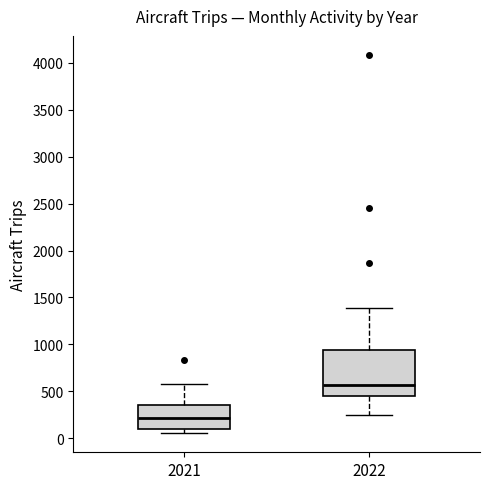

Reading left to right, read every box against the y-axis: the position of its median line, the range the box covers, and the ends of its whiskers. The values are not printed on the chart, so give them approximately, as read against the axis.

2021: median 200, box 100 to 350, whiskers 50 to 600
2022: median 550, box 450 to 950, whiskers 250 to 1400